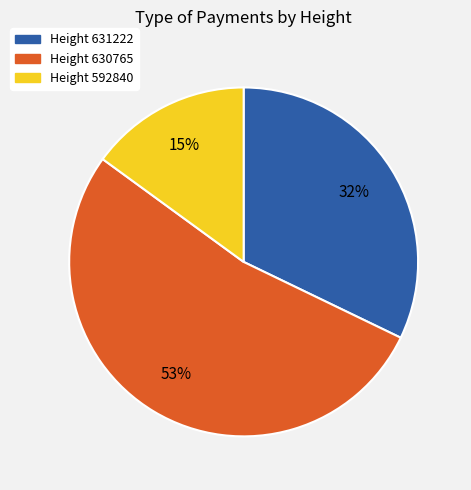

To the nearest percent, what percentage of the pie is Height 631222?

32%